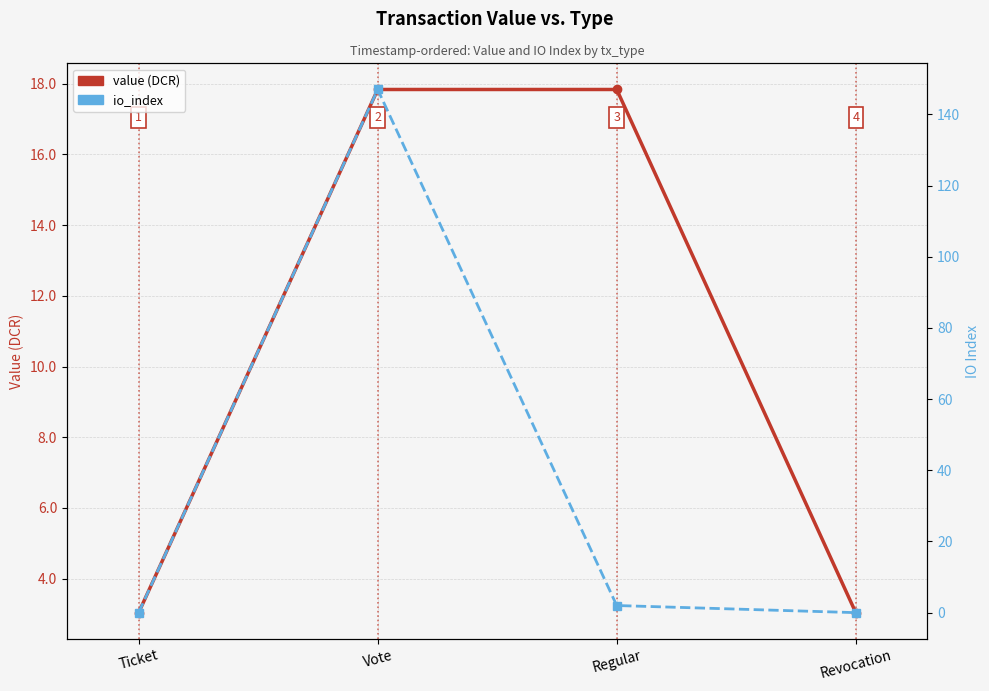

Which series has the largest total across all categories?

io_index